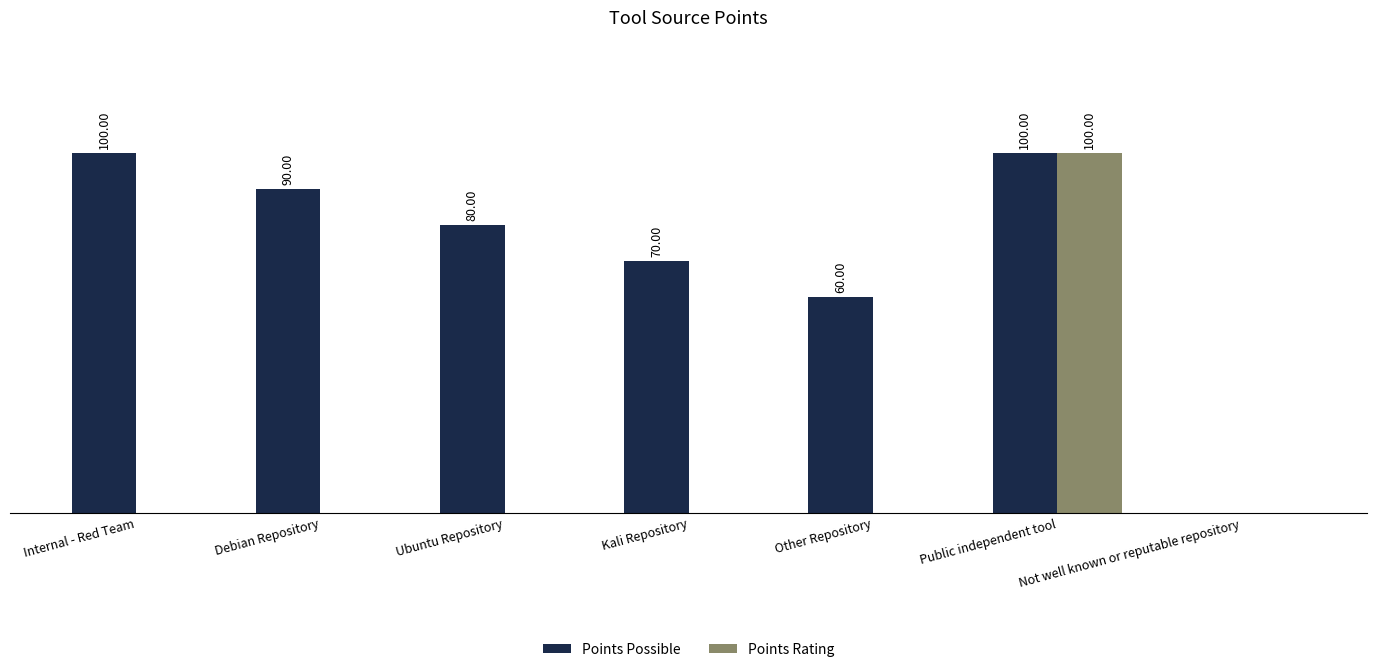

At which label is Points Possible closest to 50?

Other Repository